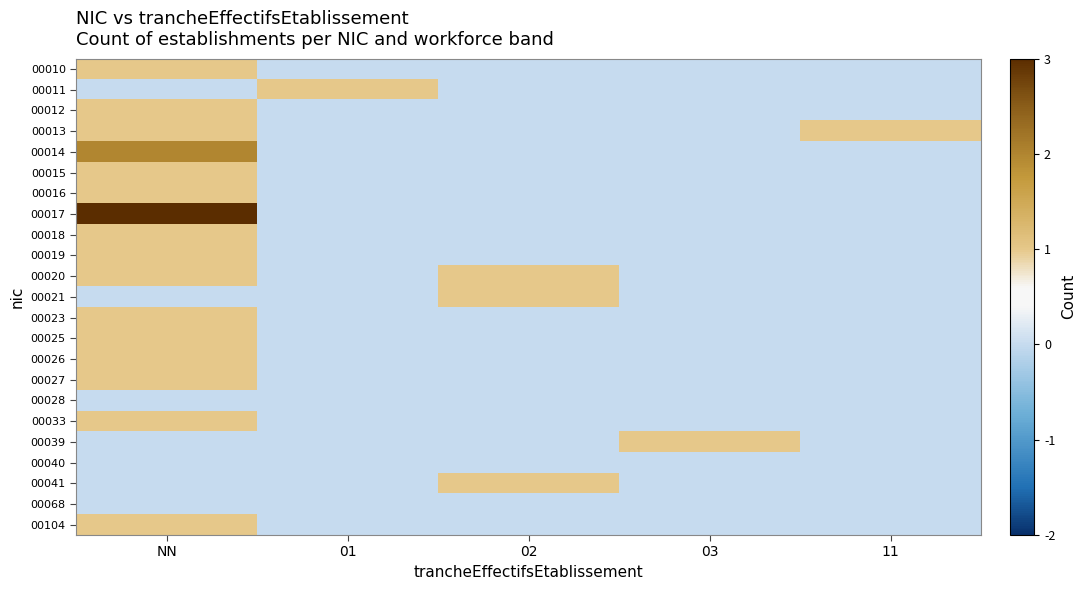

List the series in order of their peak value, highest first.

00017, 00014, 00010, 00011, 00012, 00013, 00015, 00016, 00018, 00019, 00020, 00021, 00023, 00025, 00026, 00027, 00033, 00039, 00041, 00104, 00028, 00040, 00068